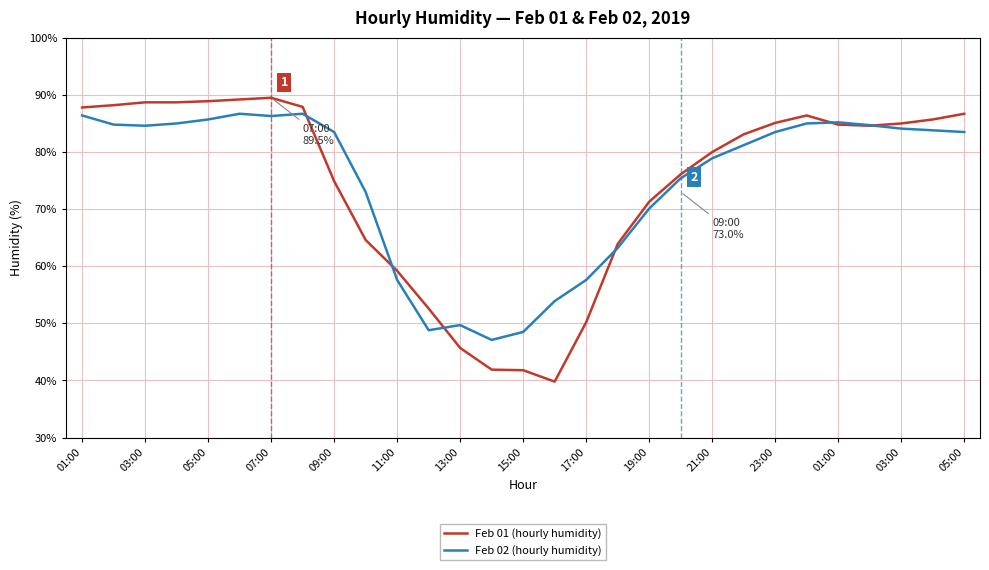

What is the lowest value of the Feb 01 (hourly humidity) series?

39.8